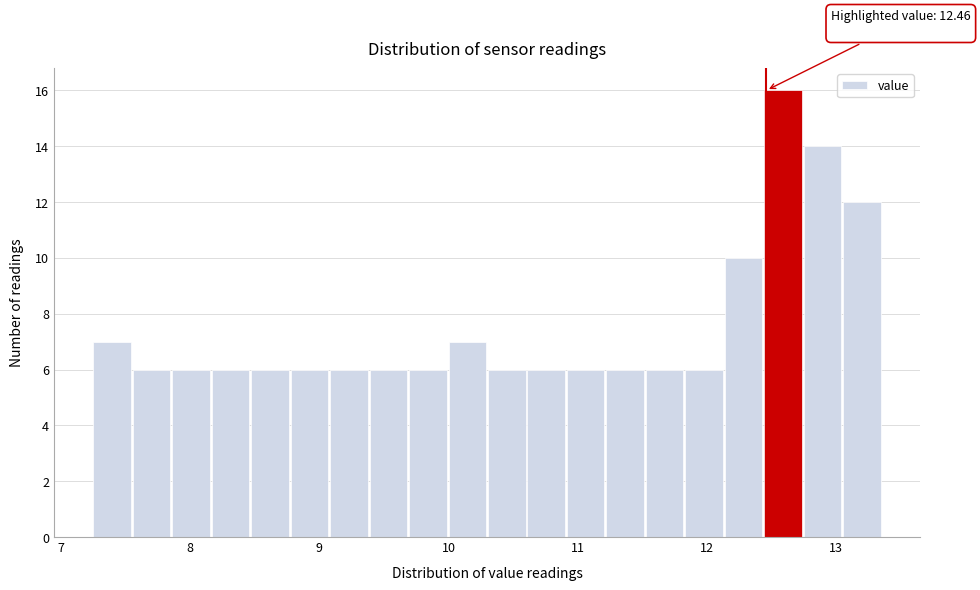

Read against the x-axis, roughly where is the centre of the tallest bar?

12.6